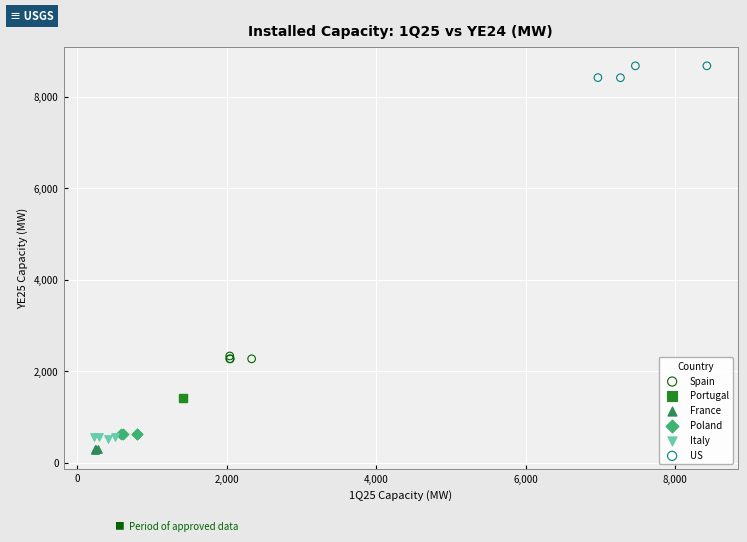

Which series contains the highest Y value?

US